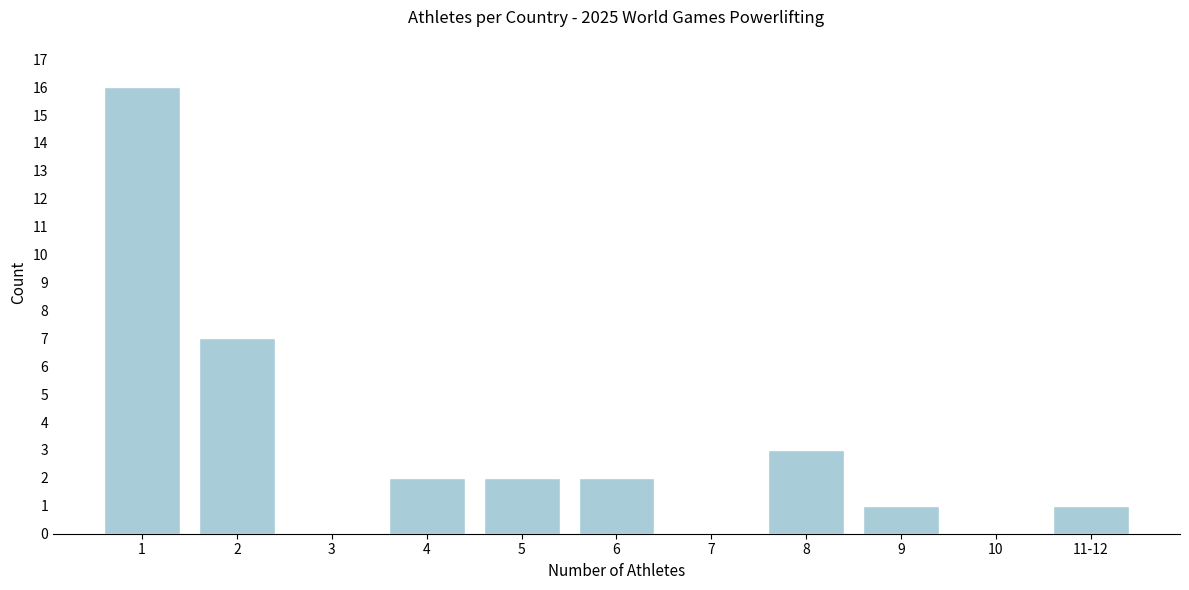

Reading left to right, what are all the values shown in this chart?

1=16	2=7	3=0	4=2	5=2	6=2	7=0	8=3	9=1	10=0	11-12=1